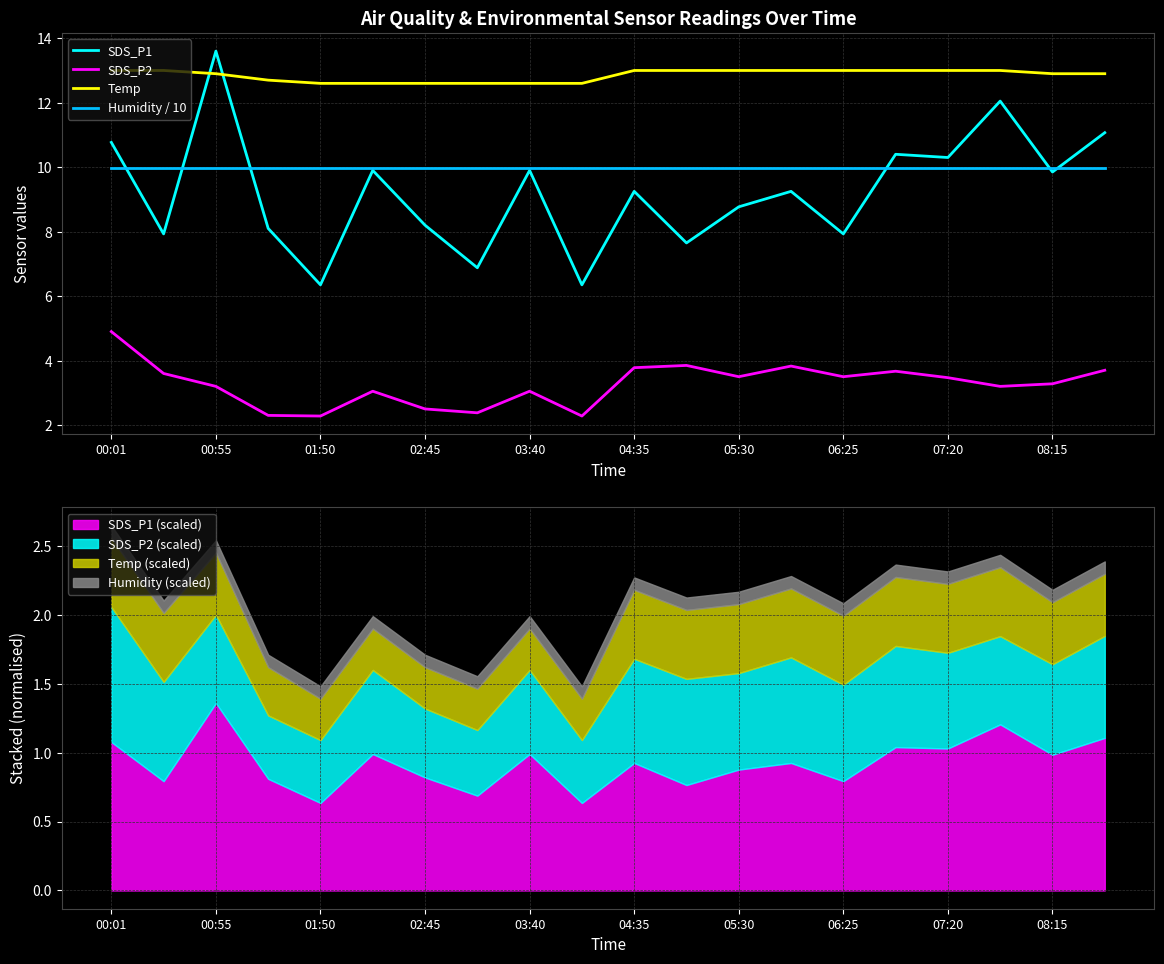

How many values in the SDS_P2 series exceed 3?

15